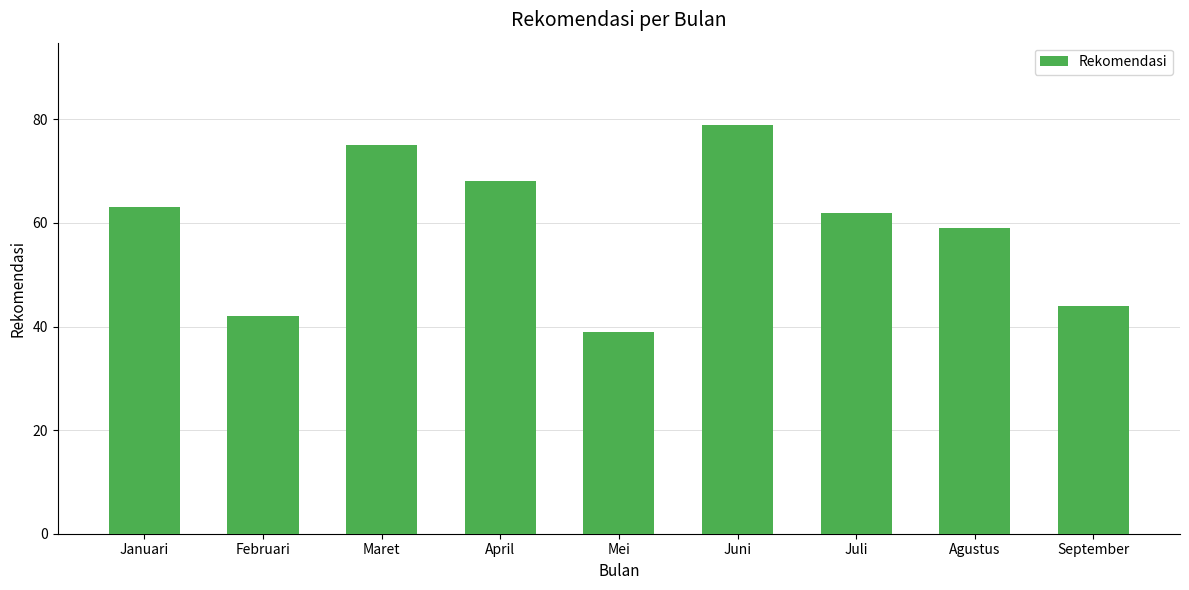

At which label does the data first exceed 62?

Januari